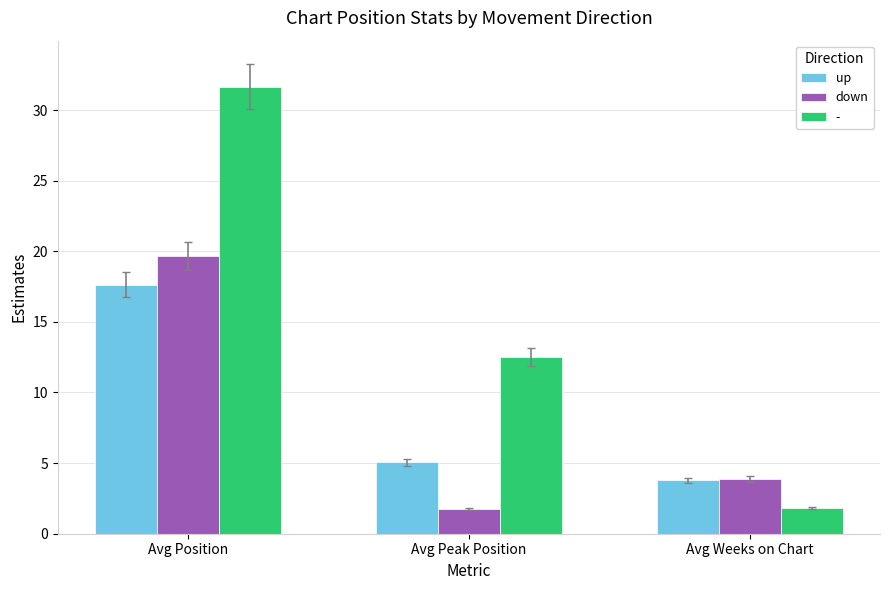

Does the chart contain any negative values?

No